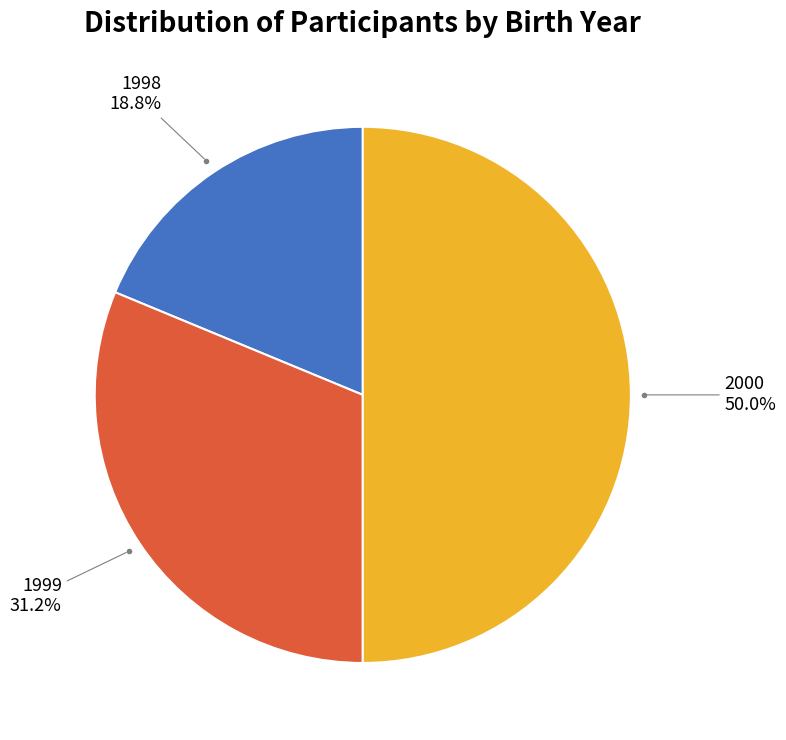

To the nearest percent, what is the difference between the largest and smallest slice percentages?

31%